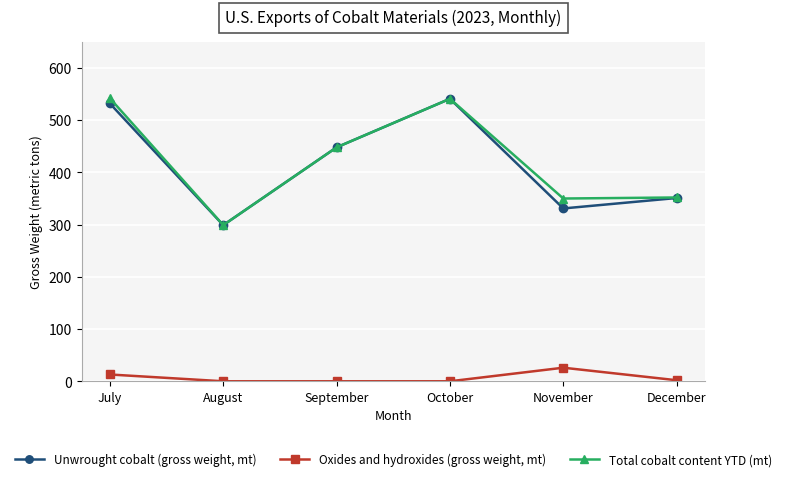

What is the spread (max minus min) of values at July?

529